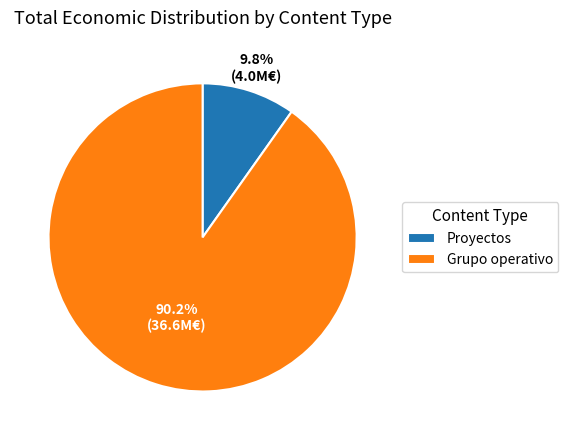

What is the total percentage of Grupo operativo and Proyectos?

100.0%